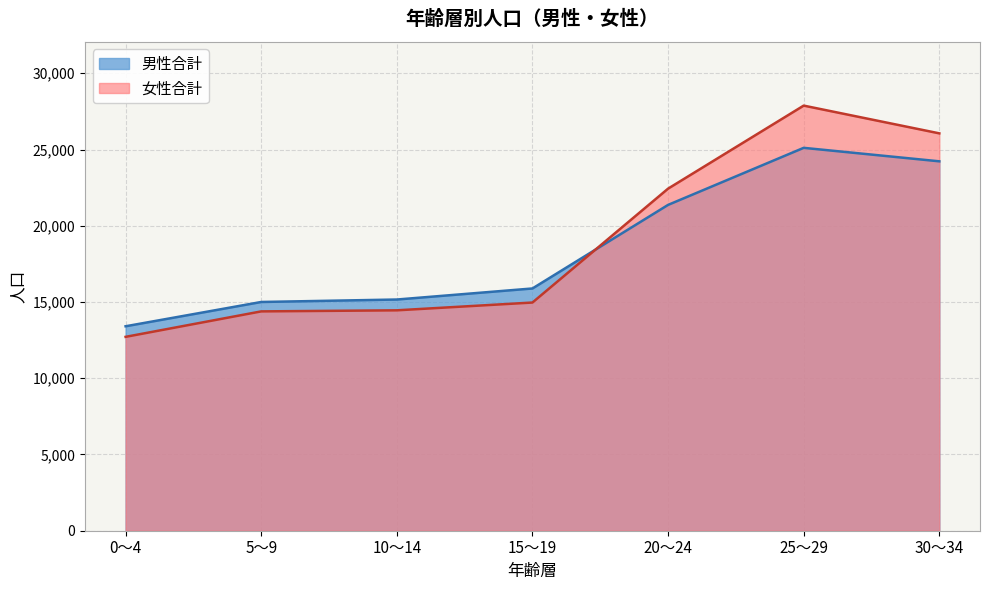

At which category does the chart reach its peak across all series?

25～29